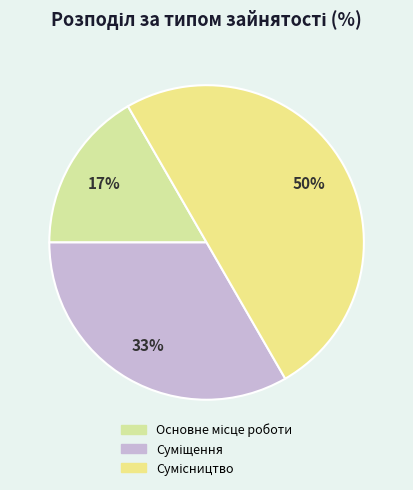

Is the sum of Сумісництво and Суміщення greater than half?

Yes